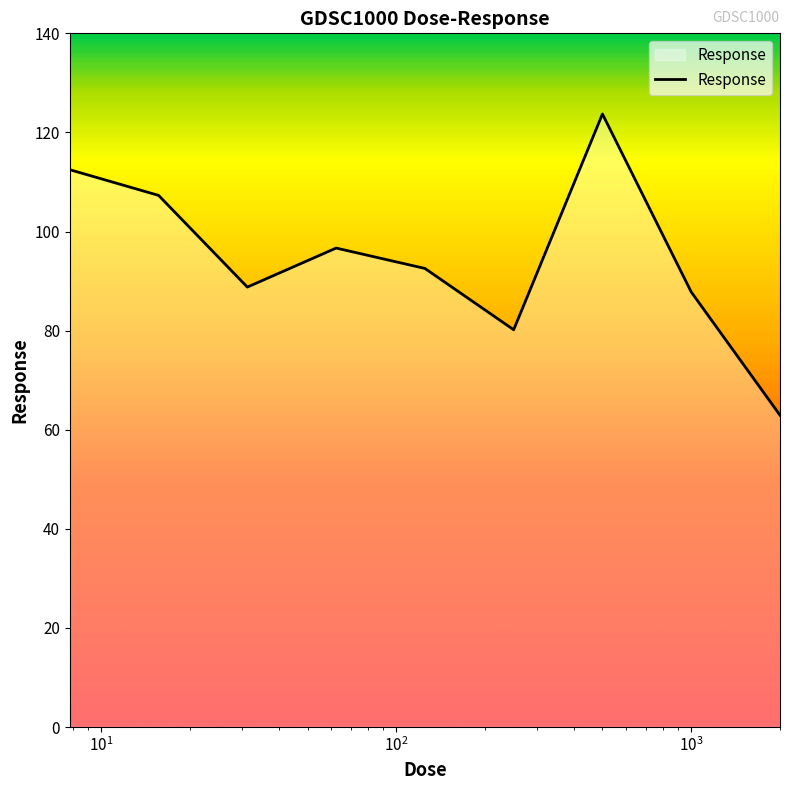

What is the greatest value displayed?

123.7